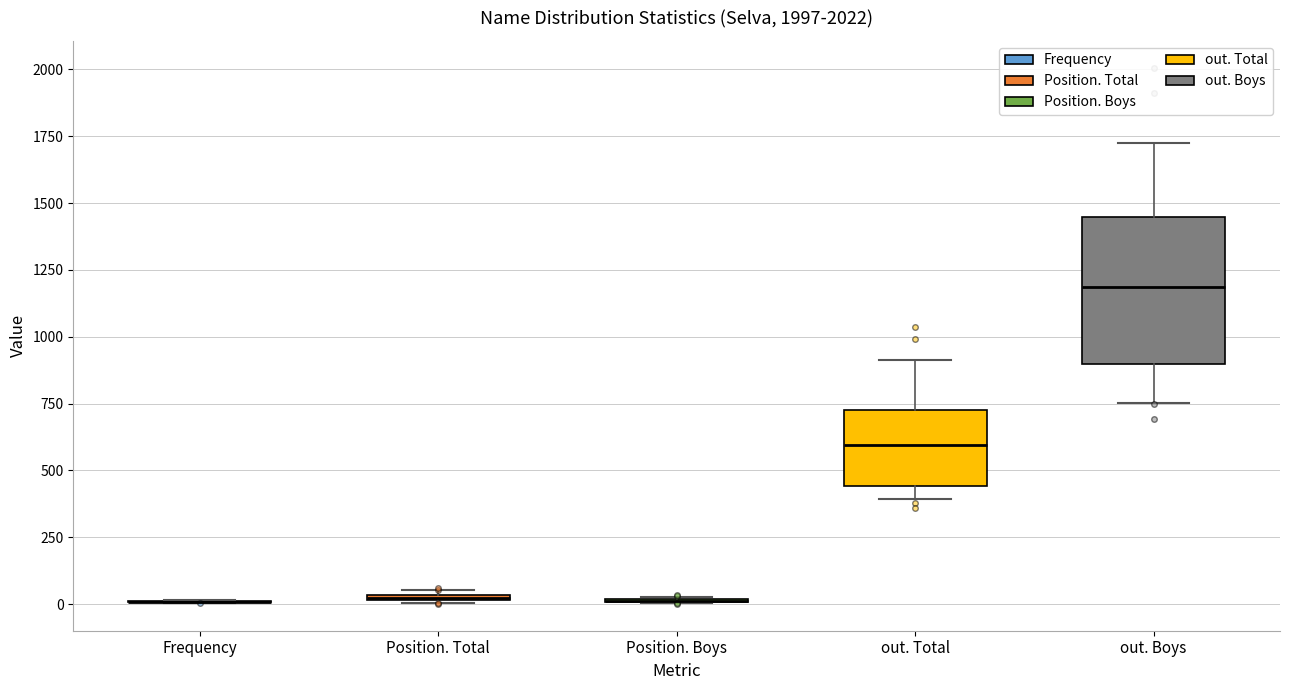

Comparing the boxes themselves (not the whiskers), which one is the tallest?

out. Boys